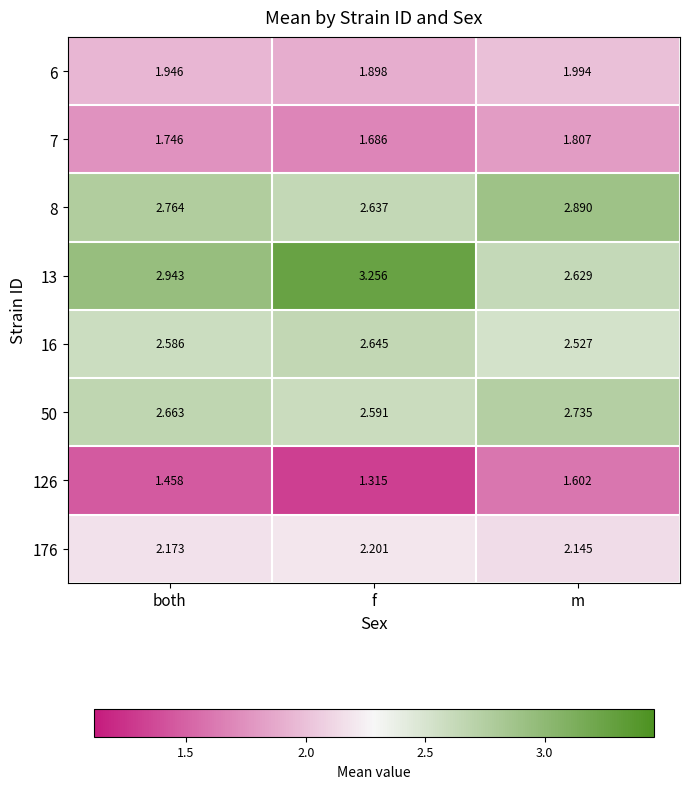

Which series changed the most between both and f?

13